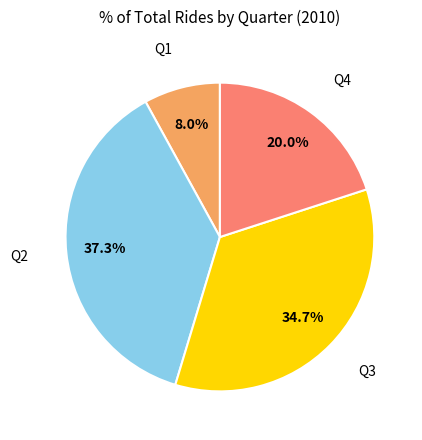

Is there any slice that represents more than half of the pie?

No